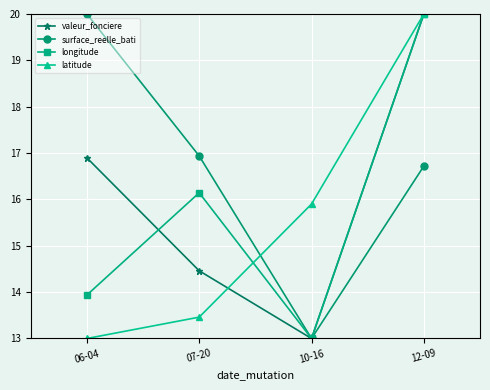

Reading left to right, transcribe all the data shown in this chart.

valeur_fonciere: 06-04=16.9	07-20=14.5	10-16=13.0	12-09=20.0
surface_reelle_bati: 06-04=20.0	07-20=16.9	10-16=13.0	12-09=16.7
longitude: 06-04=13.9	07-20=16.1	10-16=13.0	12-09=20.0
latitude: 06-04=13.0	07-20=13.5	10-16=15.9	12-09=20.0